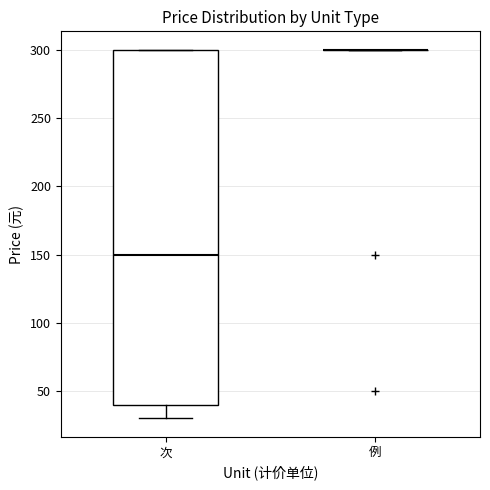

Reading left to right, transcribe this box plot: for each box, give where its median line is, the range the box spans, and where its two whiskers end, as read against the y-axis. The values are not printed on the chart, so give them approximately, as read against the axis.

次: median 150, box 40 to 300, whiskers 30 to 300
例: box collapsed to a line at 300, whiskers 300 to 300